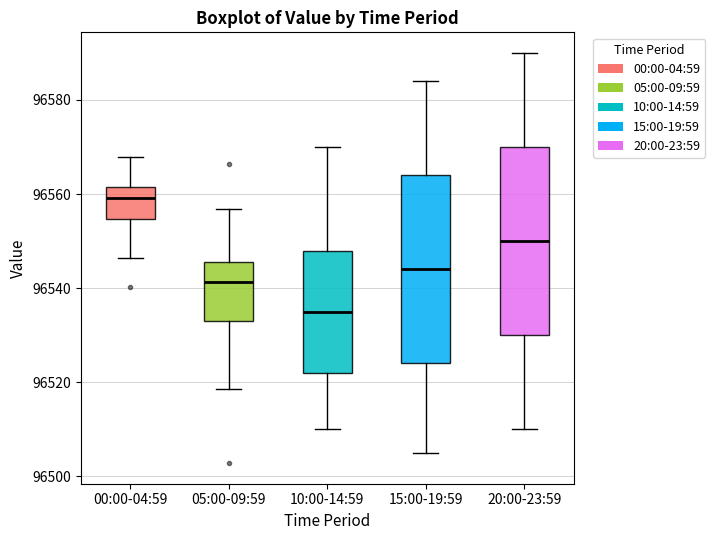

Reading left to right, read every box against the y-axis: the position of its median line, the range the box covers, and the ends of its whiskers. The values are not printed on the chart, so give them approximately, as read against the axis.

00:00-04:59: median 96560, box 96554 to 96562, whiskers 96546 to 96568
05:00-09:59: median 96542, box 96534 to 96546, whiskers 96518 to 96556
10:00-14:59: median 96536, box 96522 to 96548, whiskers 96510 to 96570
15:00-19:59: median 96544, box 96524 to 96564, whiskers 96506 to 96584
20:00-23:59: median 96550, box 96530 to 96570, whiskers 96510 to 96590